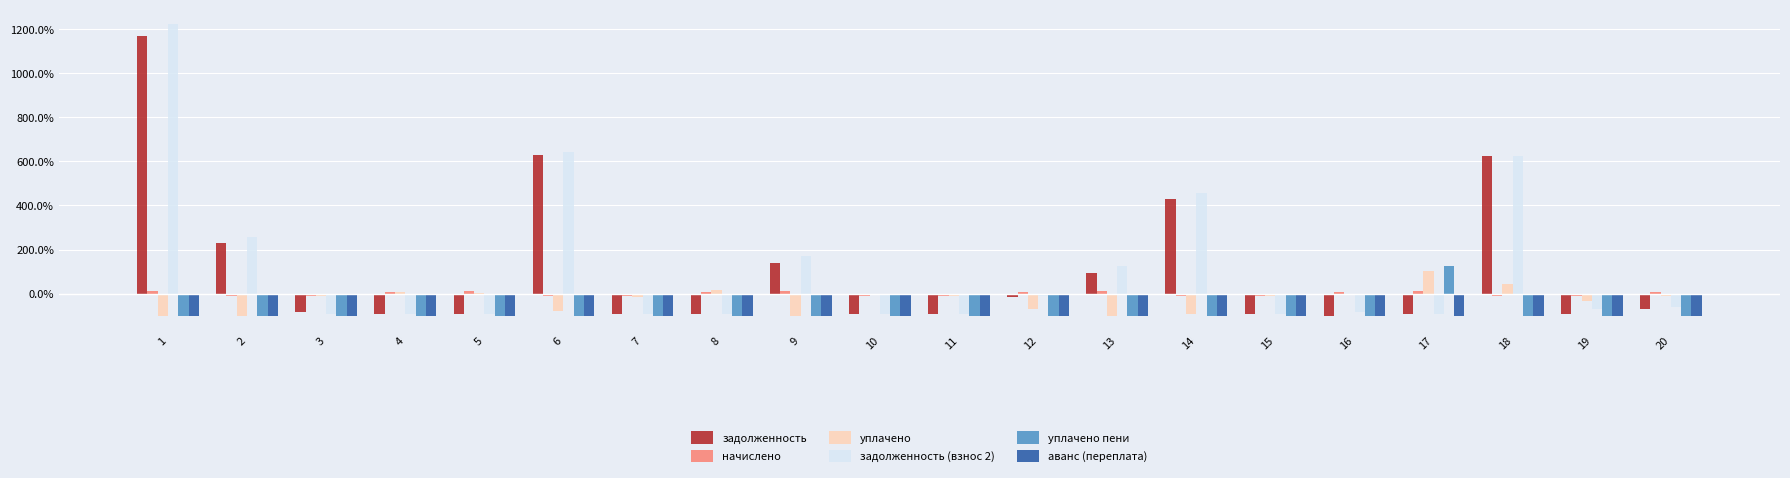

The value of задолженность (взнос 2) at 9 is 115.0. True or false?

False